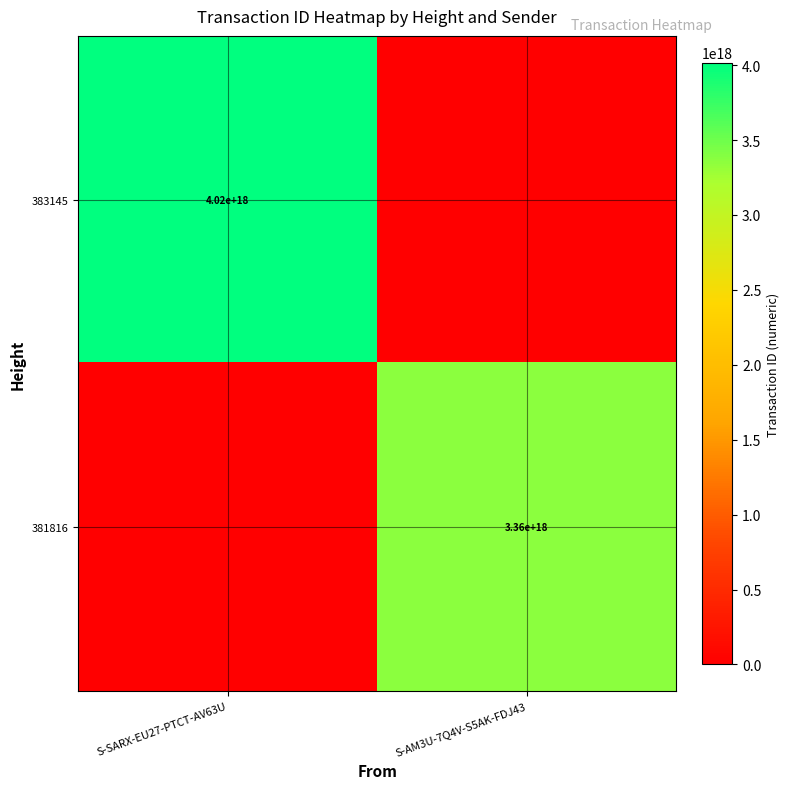

True or false: 383145 has a value of 2789135269534566400 at S-SARX-EU27-PTCT-AV63U.

False